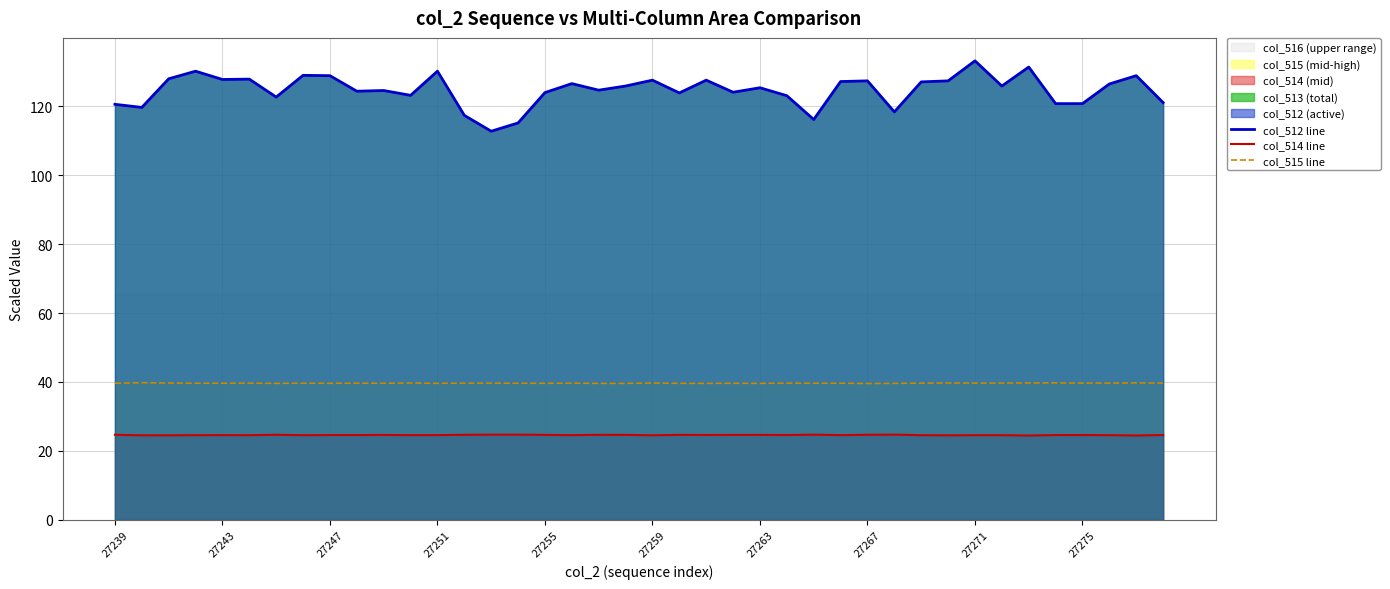

Is it true that col_515 line equals 39.6 at 27251?

True